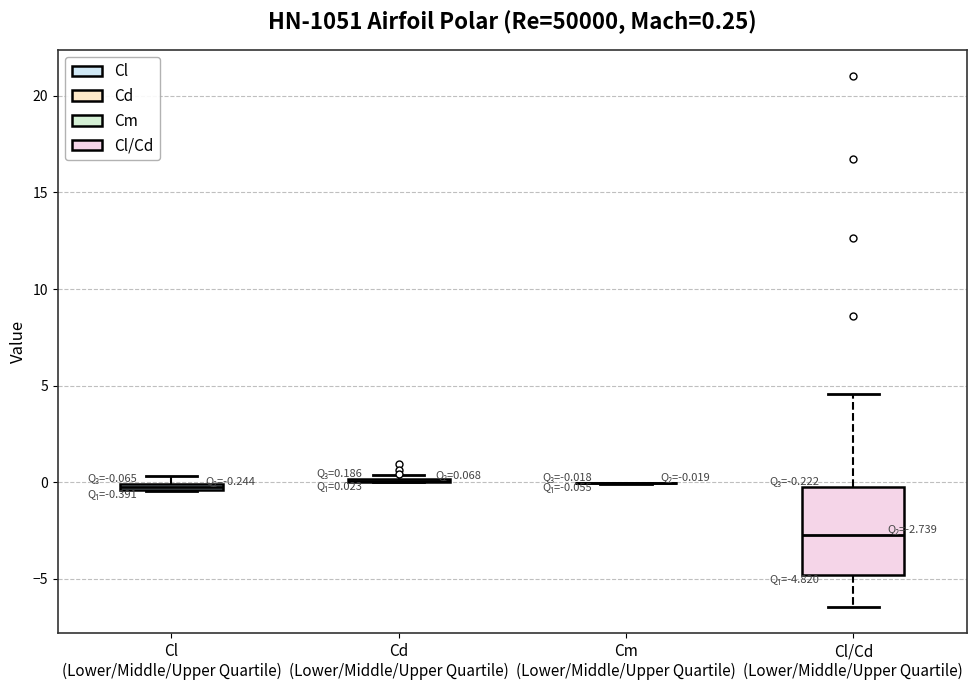

Which box is the tallest, from its lower edge to its upper edge?

Cl/Cd (Lower/Middle/Upper Quartile)